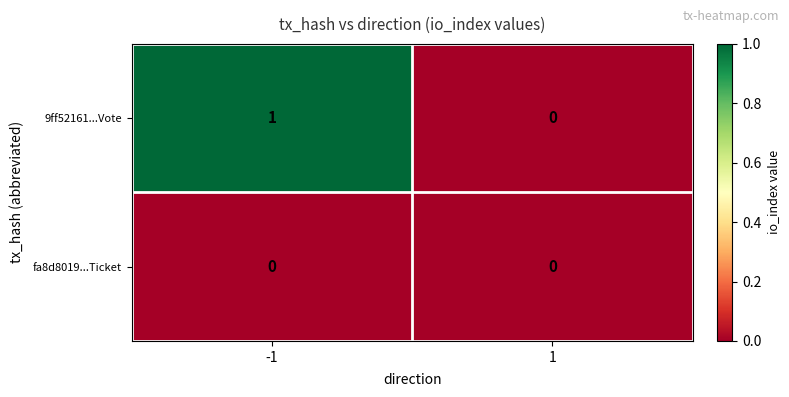

Reading left to right, extract all data points from this chart.

9ff52161...Vote: 1	0
fa8d8019...Ticket: 0	0